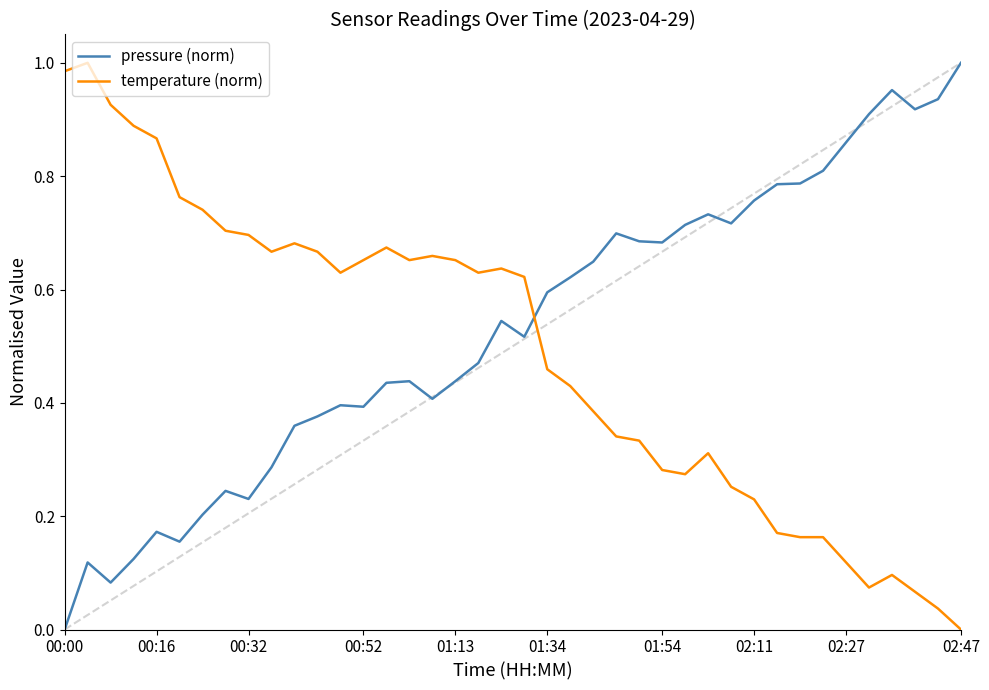

True or false: pressure (norm) and temperature (norm) cross at least once.

True